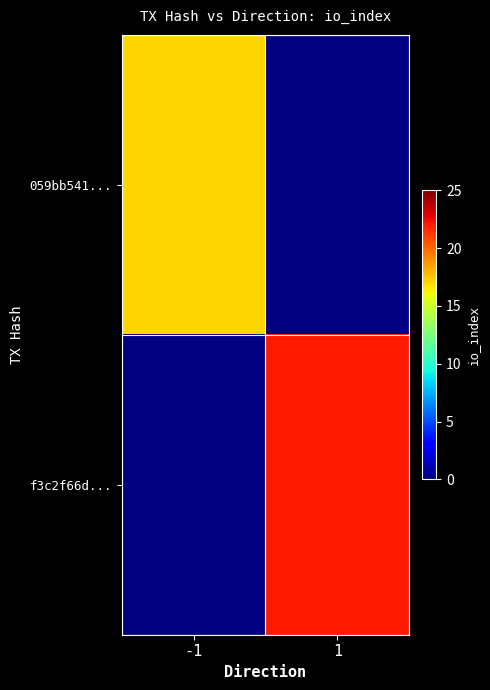

What is the greatest value displayed?

22.0